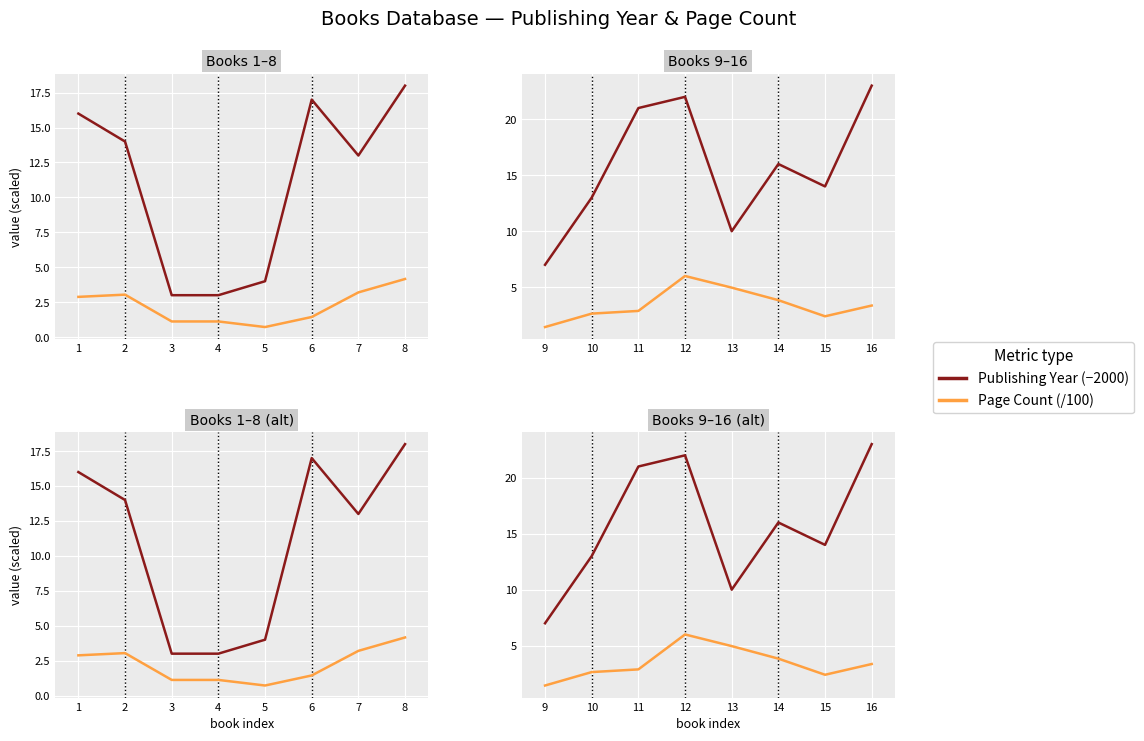

At how many categories does at least one series exceed 17?

3